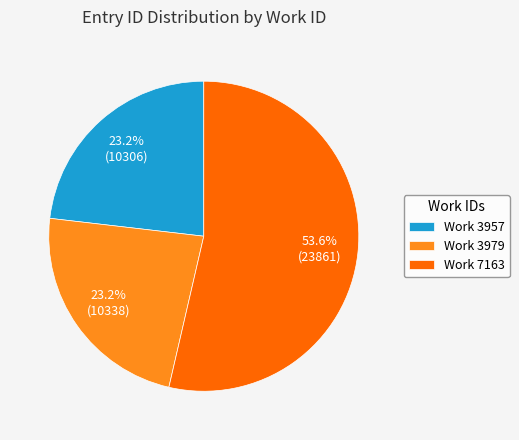

Which slice represents more than half of the pie?

Work 7163